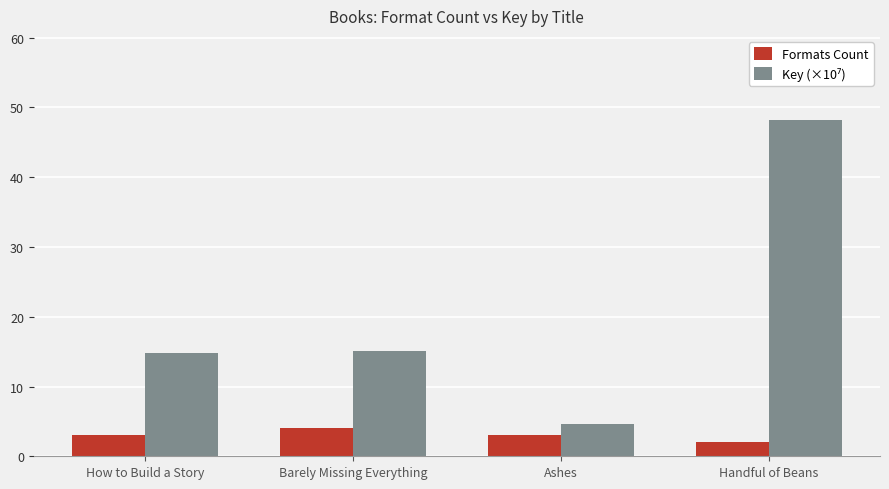

Is it true that Formats Count equals 2.0 at Handful of Beans?

True